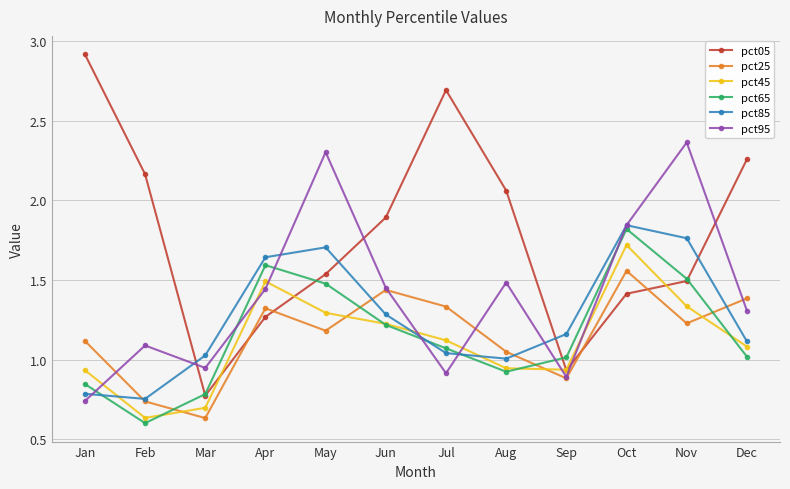

Which series has the largest total across all categories?

pct05